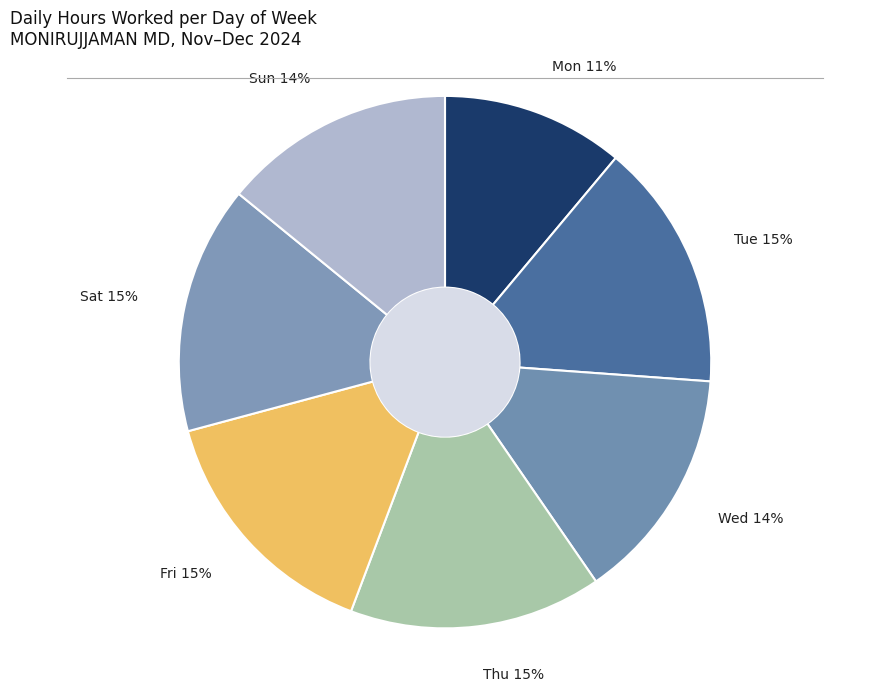

How many segments does this pie chart have?

7